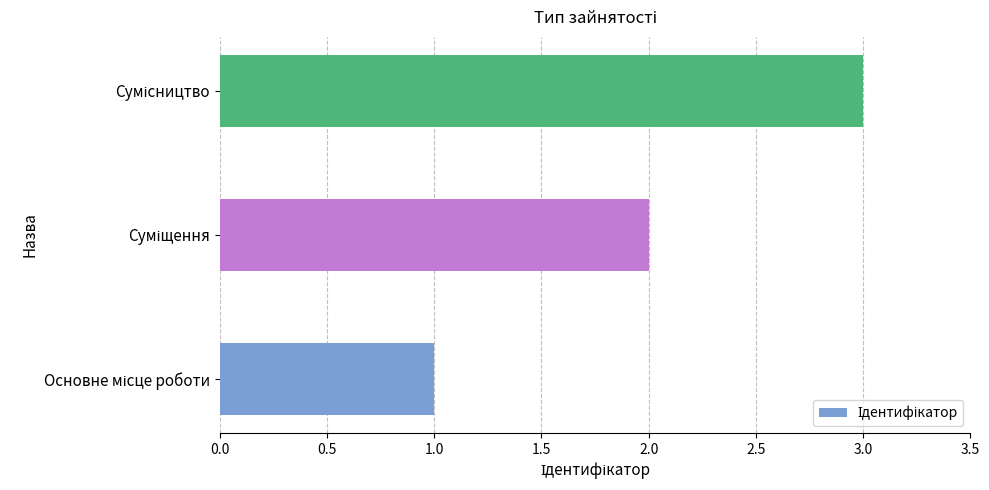

What is the greatest value displayed?

3